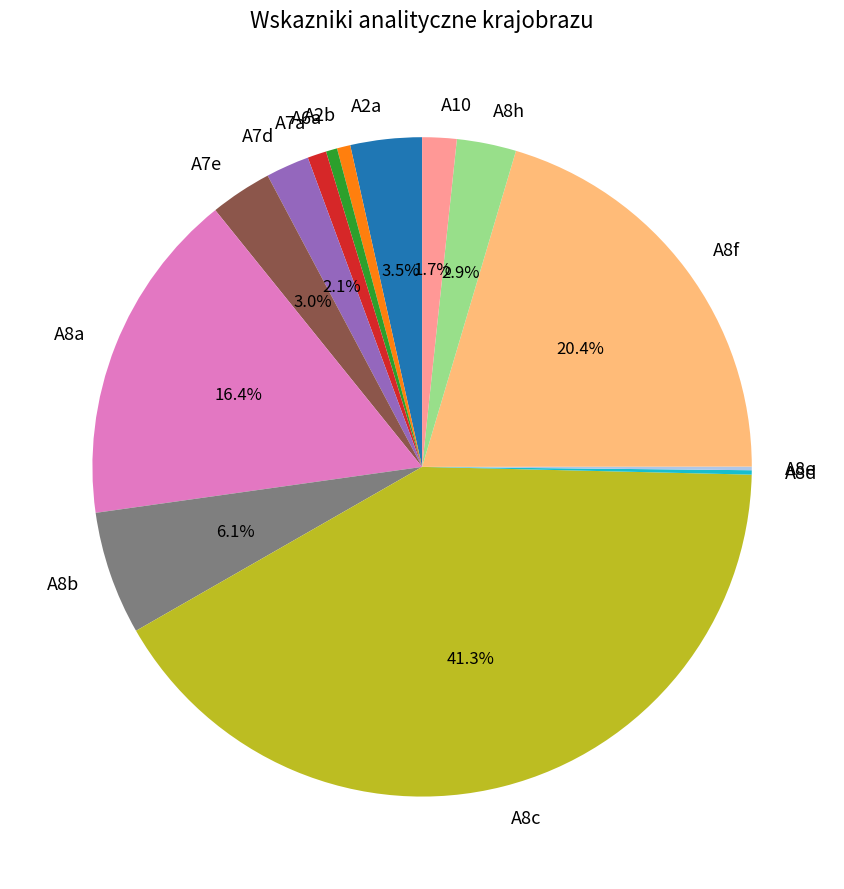

To the nearest percent, what is the difference between the A8f and A10 slice percentages?

19%